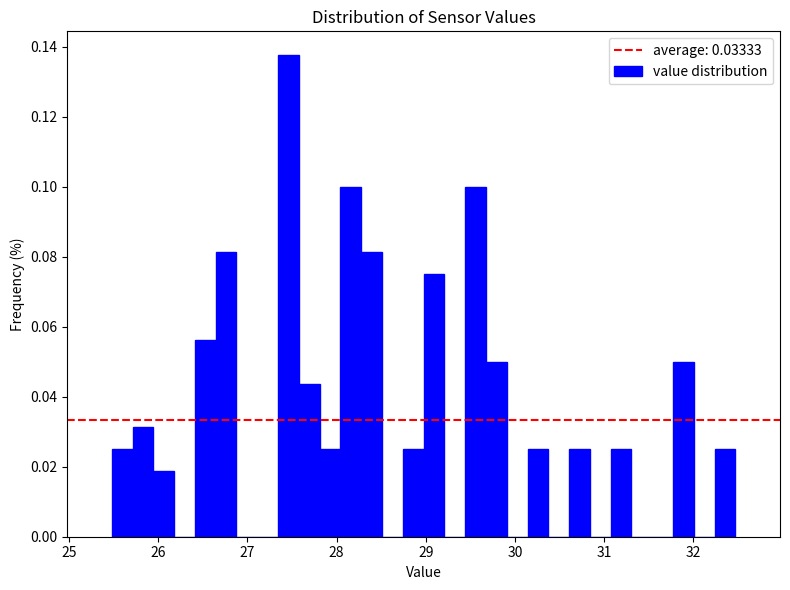

Read against the x-axis, roughly where is the centre of the tallest bar?

27.5